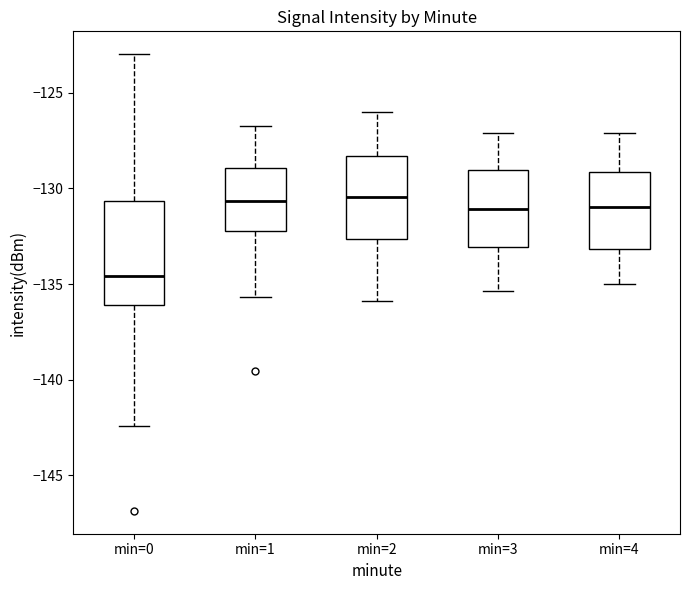

Reading left to right, transcribe this box plot: for each box, give where its median line is, the range the box spans, and where its two whiskers end, as read against the y-axis. The values are not printed on the chart, so give them approximately, as read against the axis.

min=0: median -134.5, box -136.0 to -130.5, whiskers -142.5 to -123.0
min=1: median -130.5, box -132.0 to -129.0, whiskers -135.5 to -126.5
min=2: median -130.5, box -132.5 to -128.5, whiskers -136.0 to -126.0
min=3: median -131.0, box -133.0 to -129.0, whiskers -135.5 to -127.0
min=4: median -131.0, box -133.0 to -129.0, whiskers -135.0 to -127.0